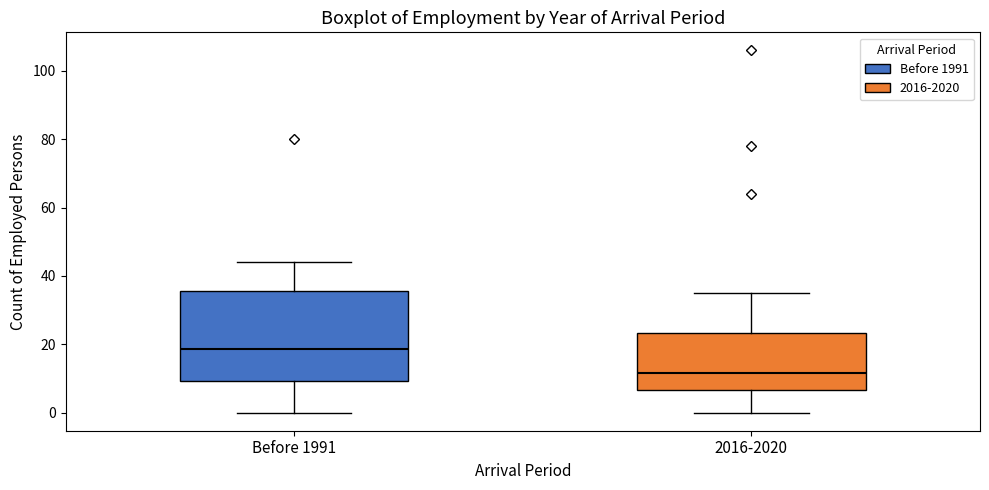

Which box has the highest median line?

Before 1991